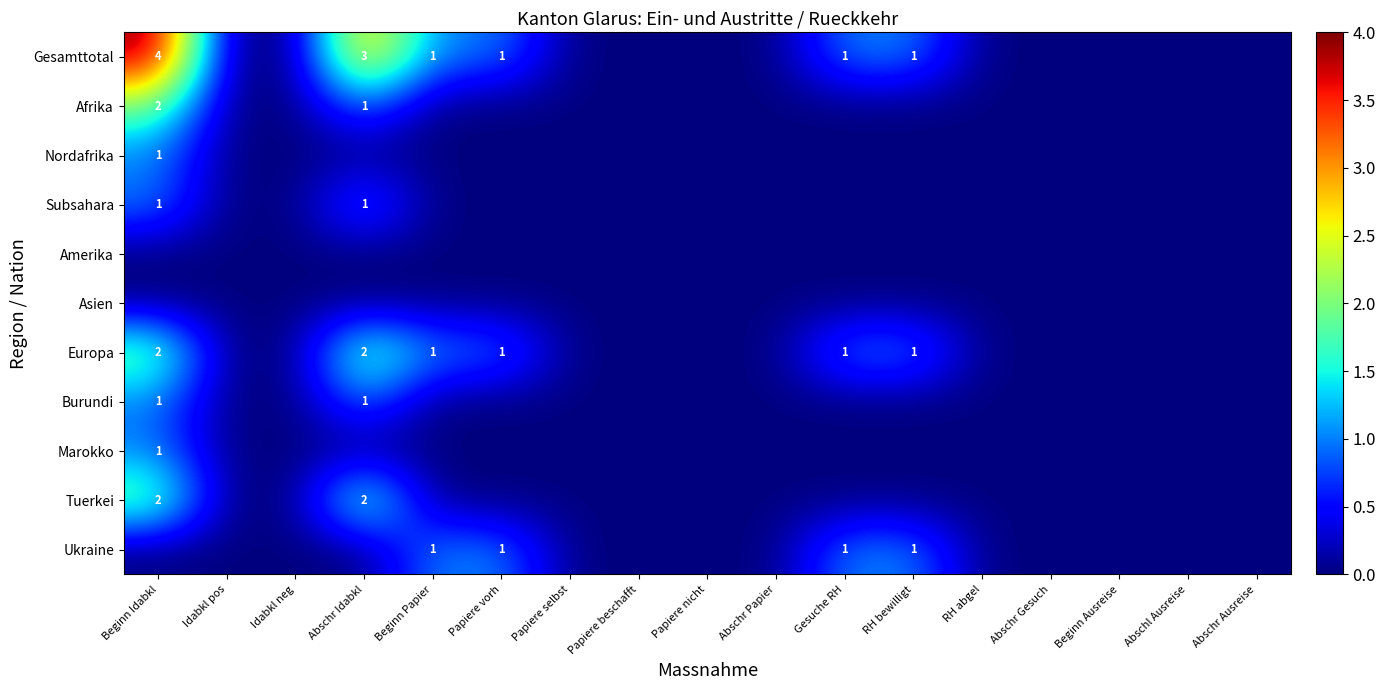

What is the total value across all series at Gesuche RH?

3